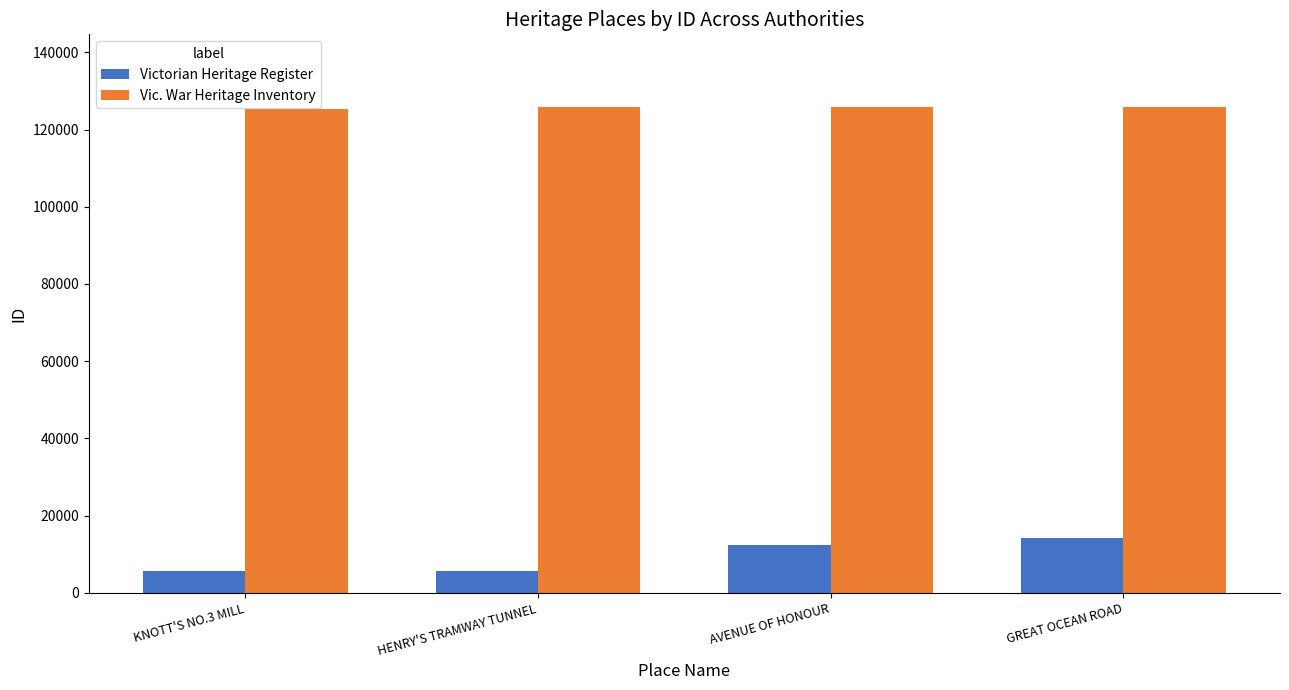

What is the approximate value of Victorian Heritage Register at AVENUE OF HONOUR?

12270